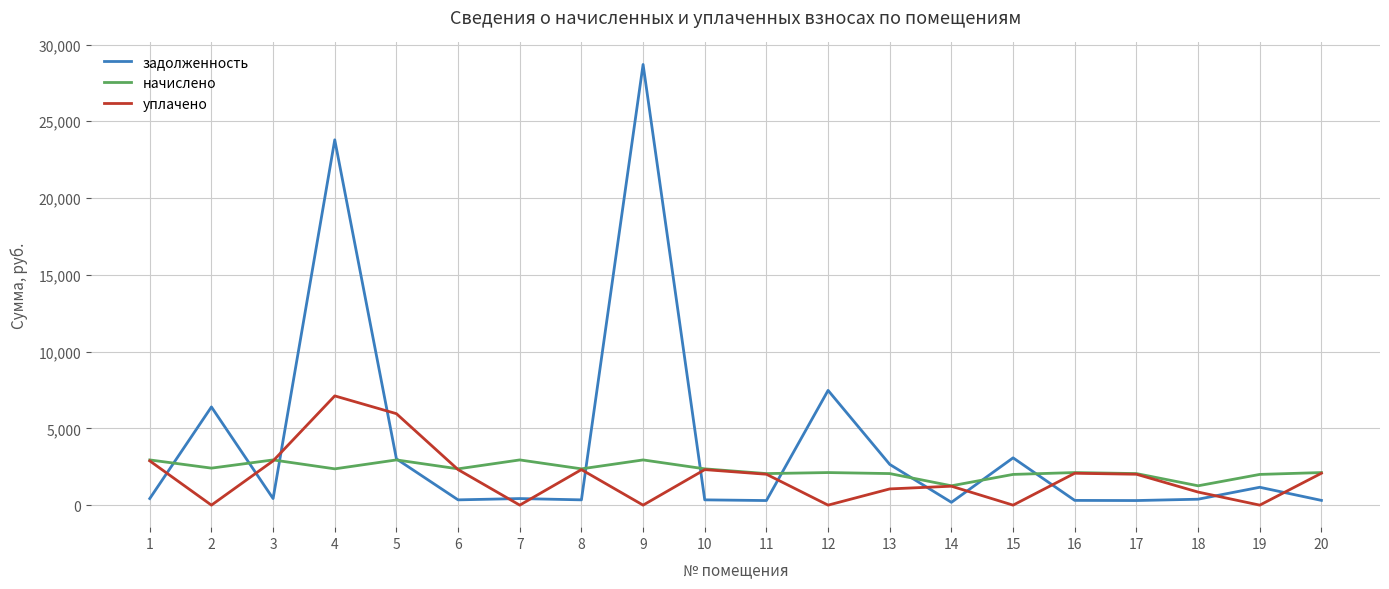

List the series in order of their overall mean, highest first.

задолженность, начислено, уплачено